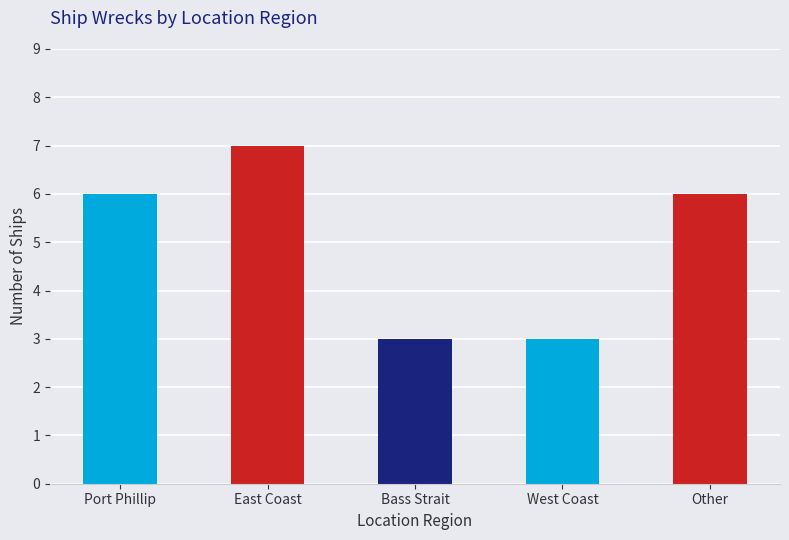

How many values are between 3 and 6?

4